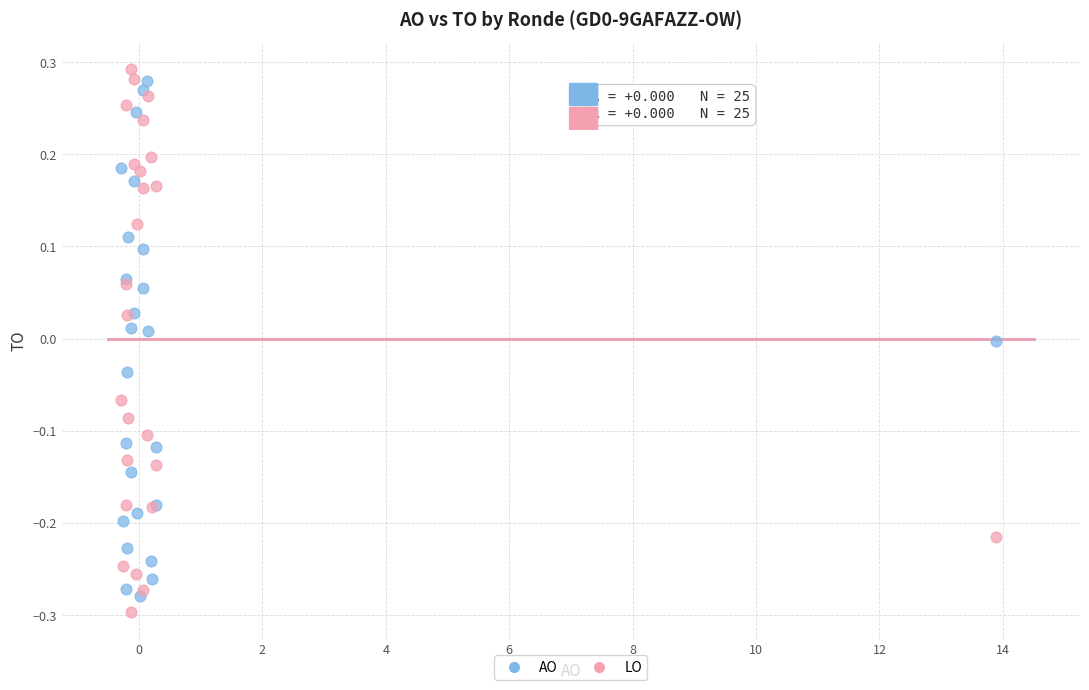

Which series has the largest Y range (max minus min)?

LO